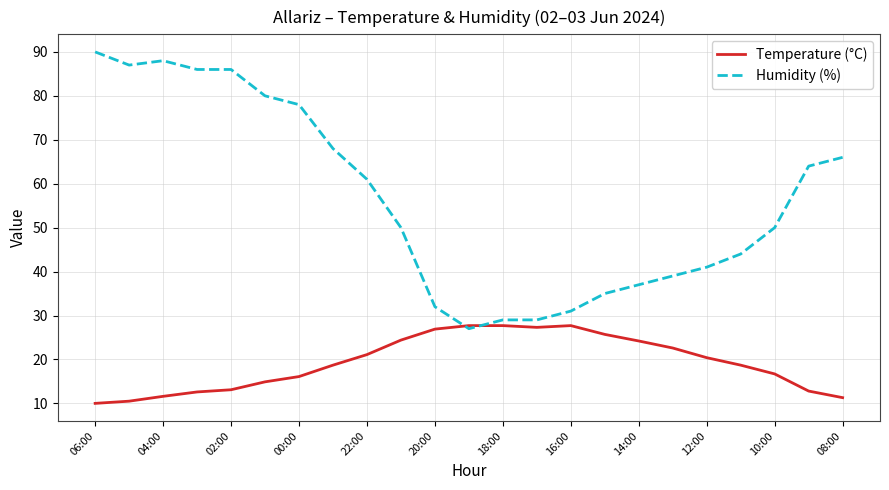

Which series has the largest total across all categories?

Humidity (%)